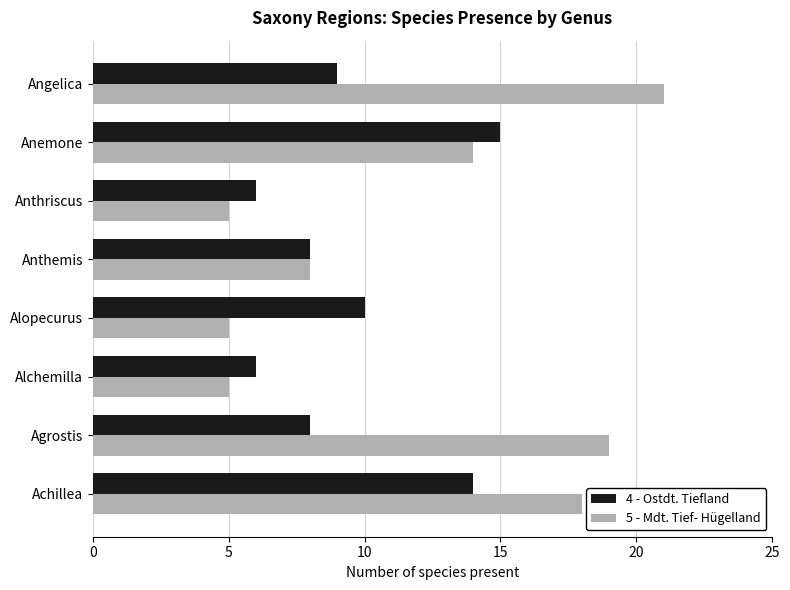

Which series changed the most between Alchemilla and Angelica?

5 - Mdt. Tief- Hügelland